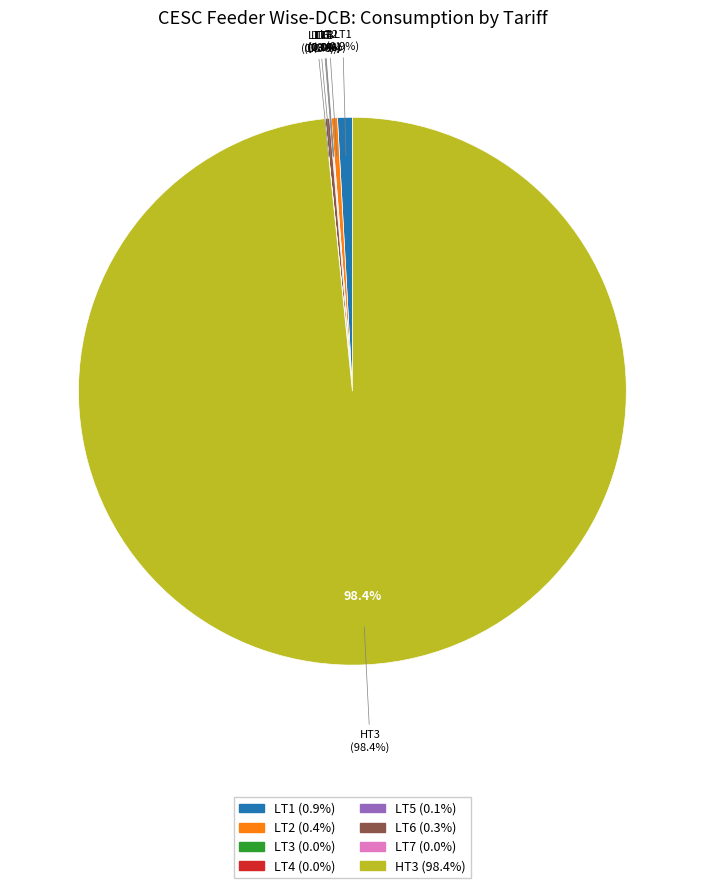

What is the smallest slice in the pie chart?

LT4